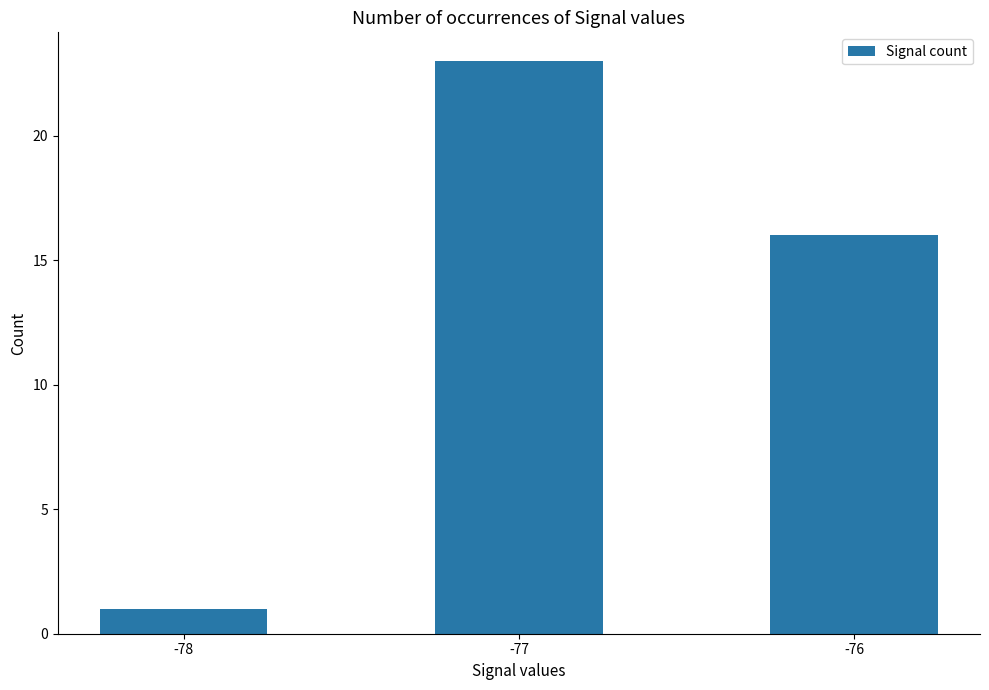

What is the sum of all values?

40